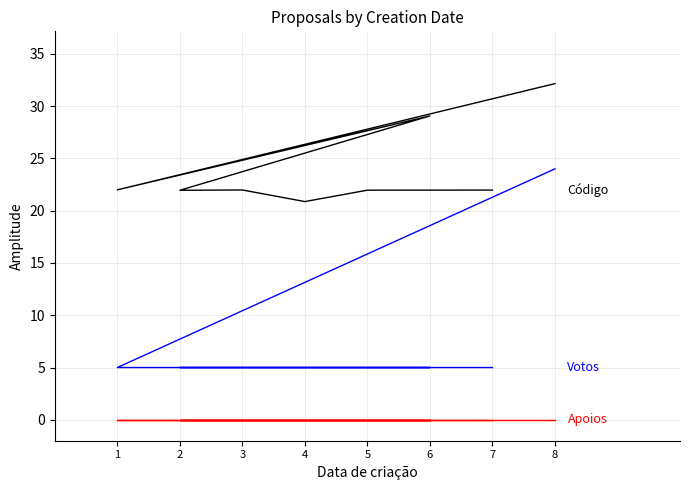

How many series are shown in this chart?

3